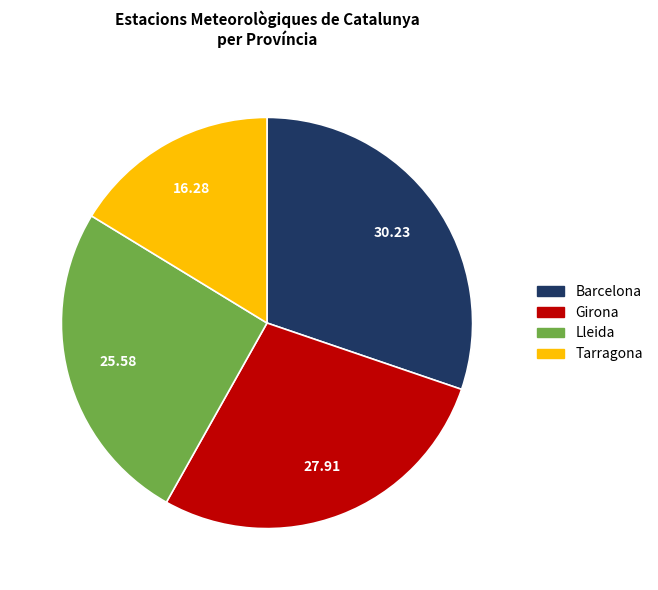

Count the number of slices in the pie.

4